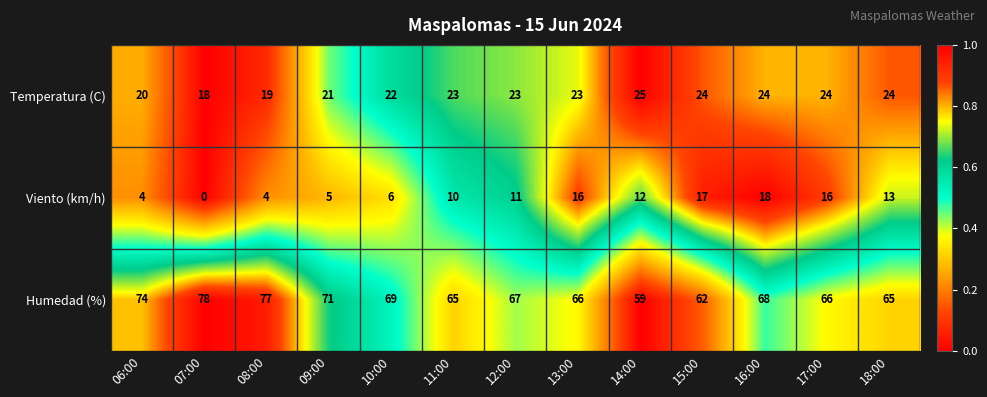

Which label corresponds to the largest value in the chart?

07:00